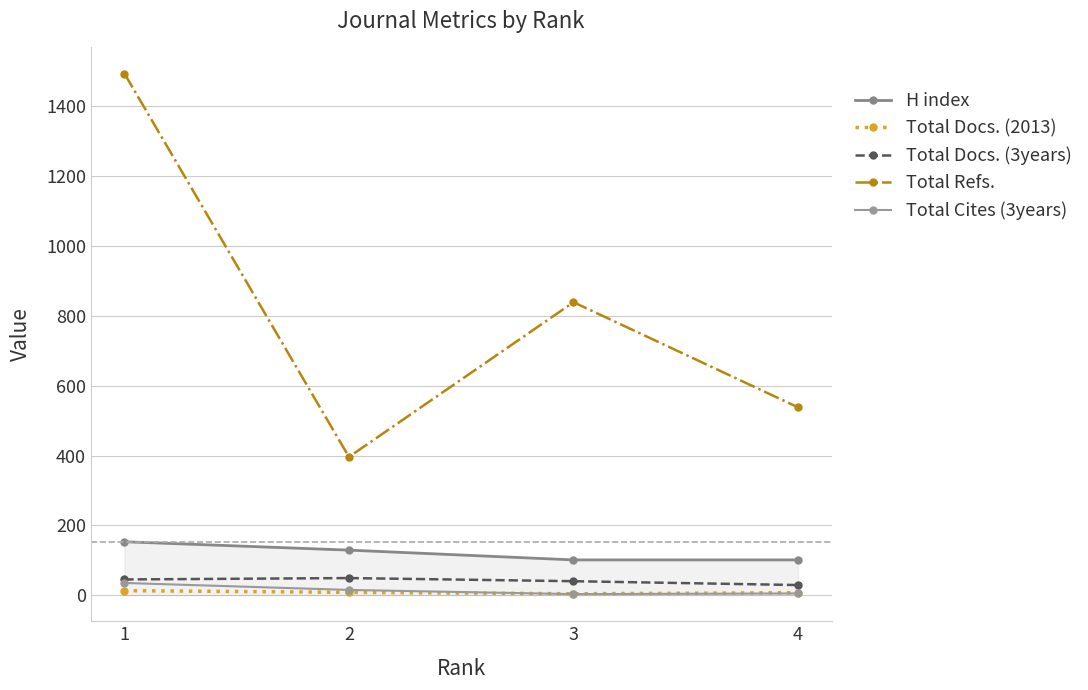

How many distinct data groups are displayed?

5